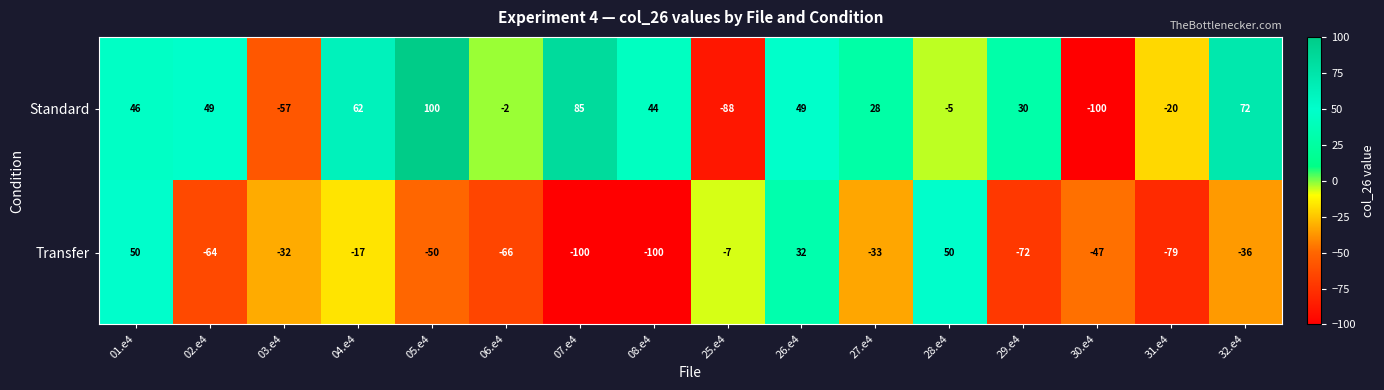

What is the spread (max minus min) of values at 27.e4?

61